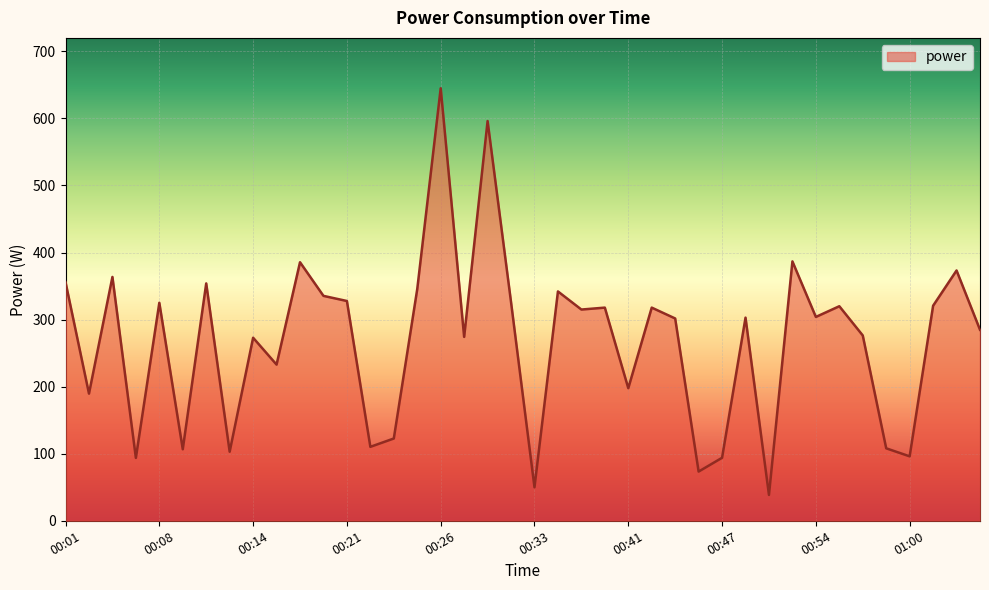

What is the difference between the maximum and minimum values?

606.4